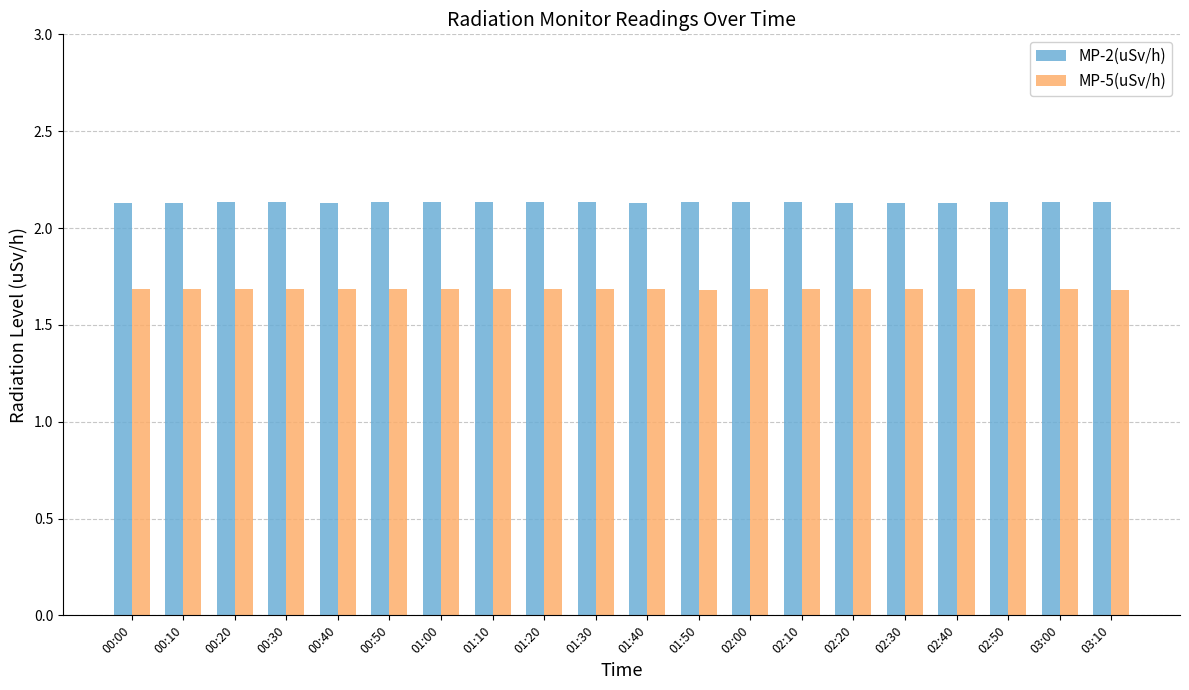

How many distinct data groups are displayed?

2